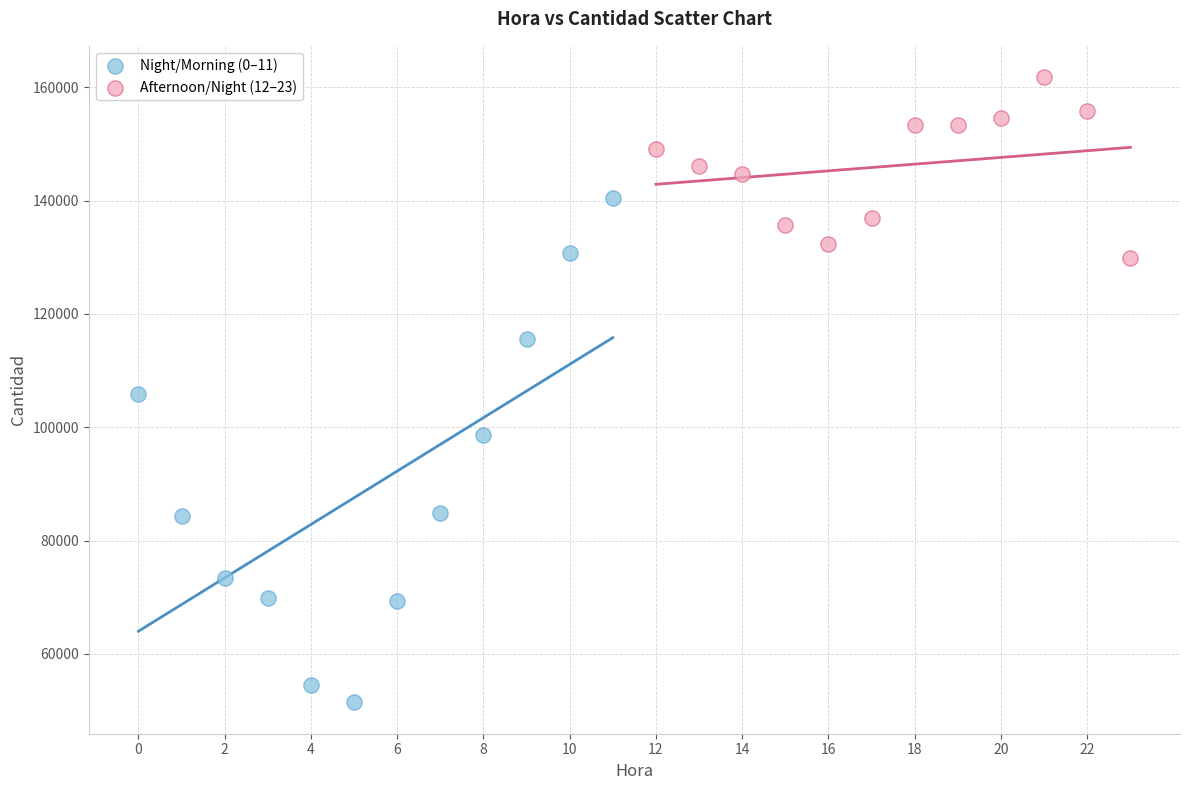

Which series reaches the minimum Y coordinate?

Night/Morning (0–11)